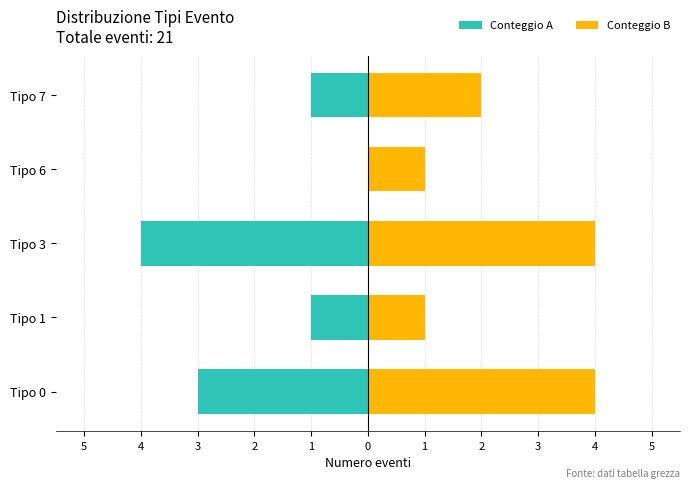

Is it true that Conteggio A equals -6 at Tipo 3?

False